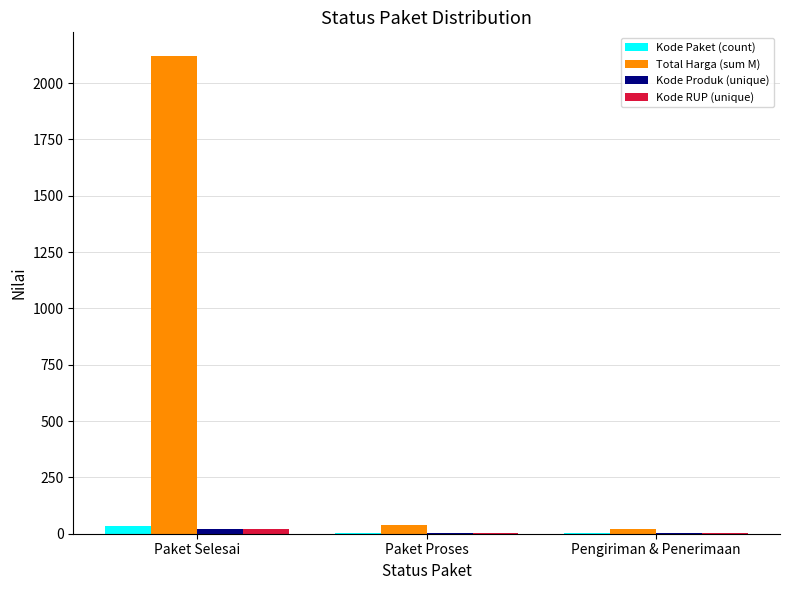

Between Paket Selesai and Pengiriman & Penerimaan, which series saw the biggest shift?

Total Harga (sum M)